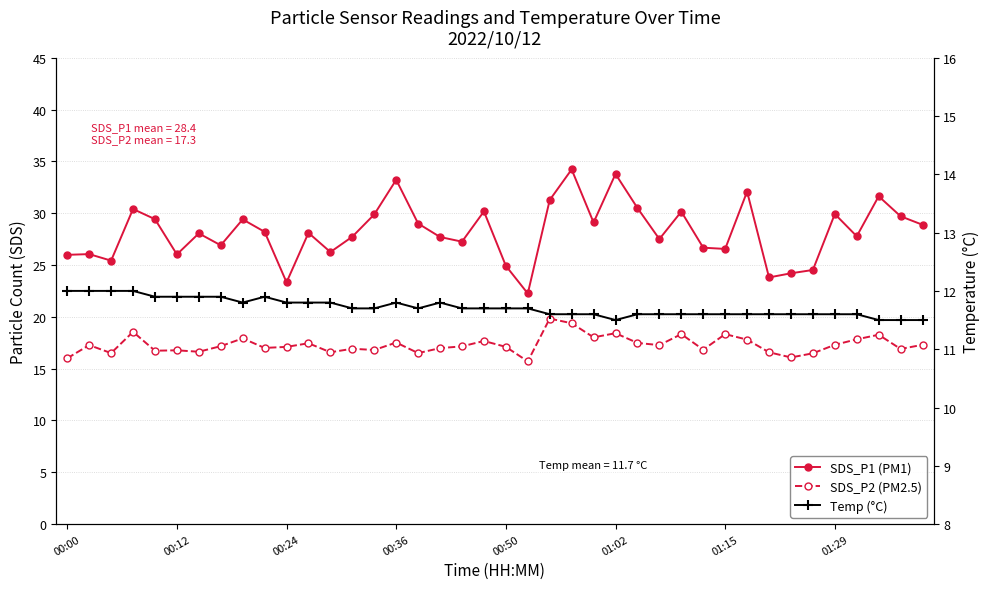

Which series has the largest total across all categories?

SDS_P1 (PM1)